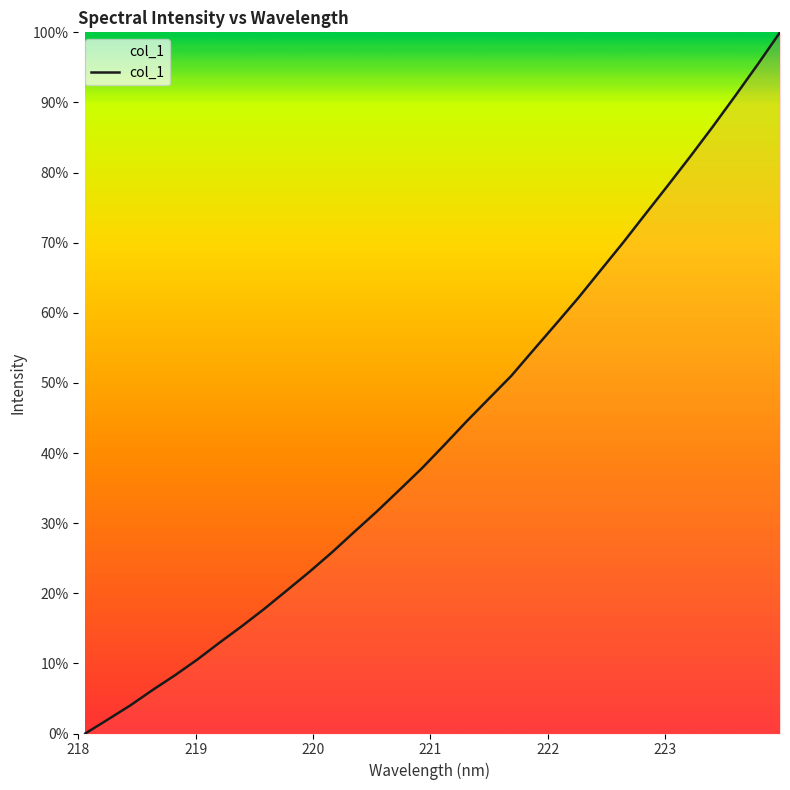

What is the maximum value shown in the chart?

100.0